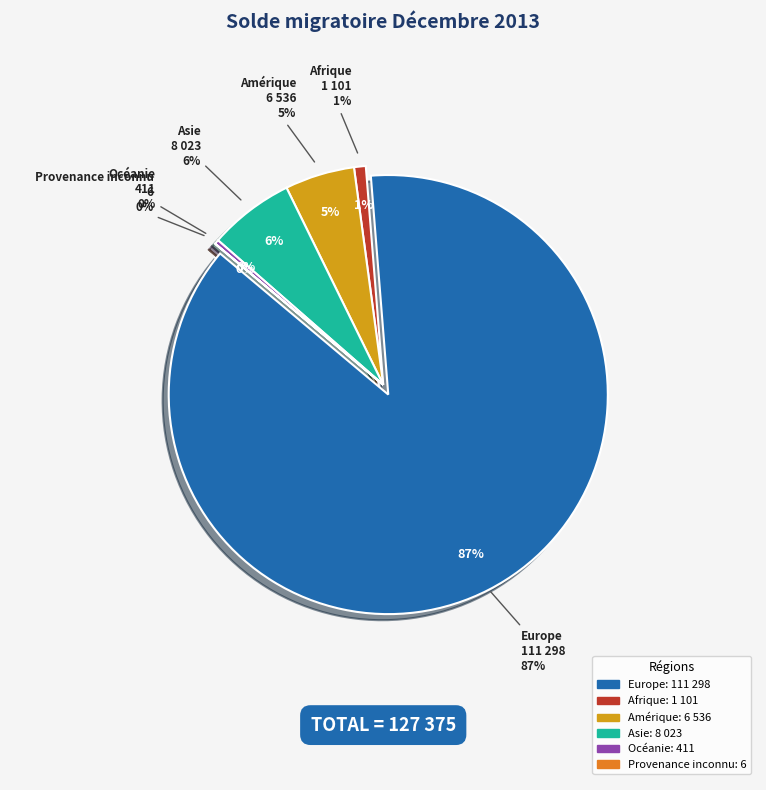

Count the number of slices in the pie.

6